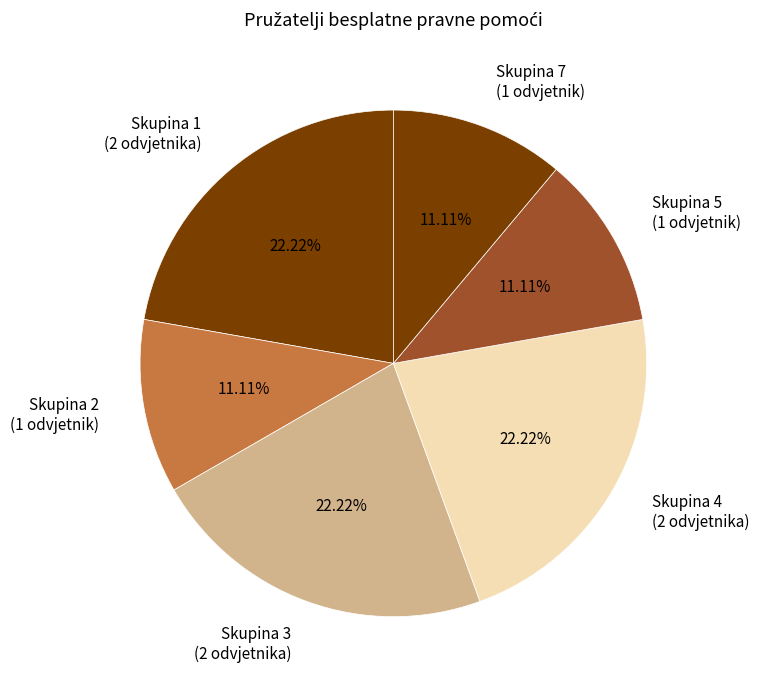

Do Skupina 1 (2 odvjetnika) and Skupina 2 (1 odvjetnik) together represent more than half of the pie?

No